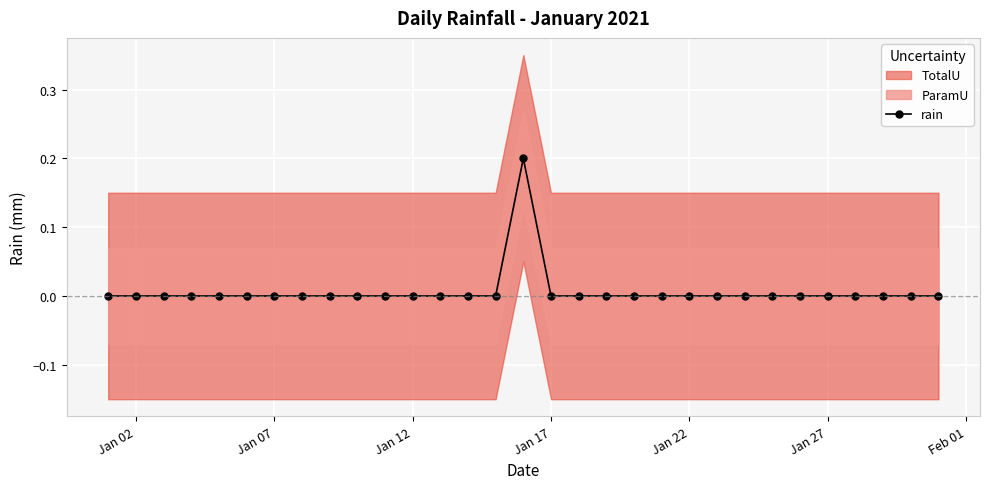

What is the difference between the maximum and minimum values?

0.2